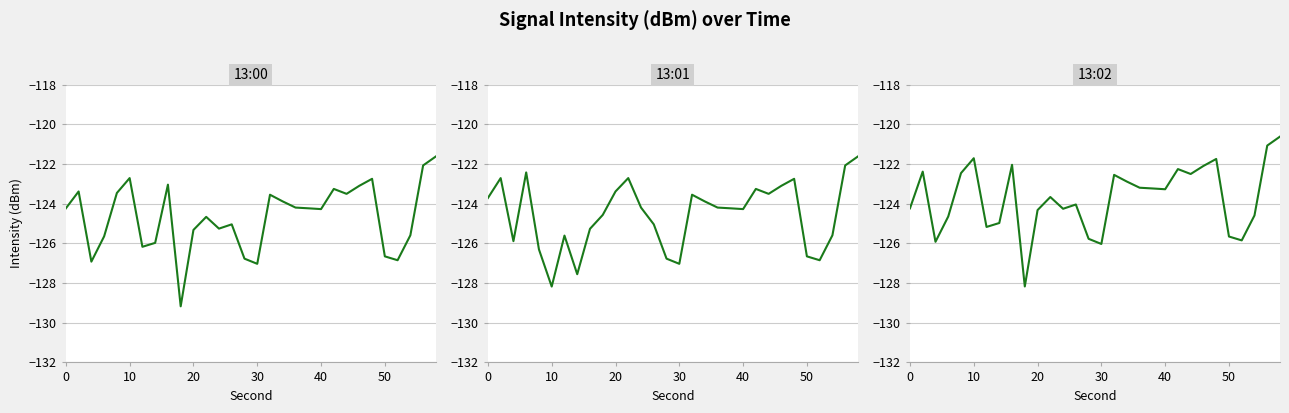

Count the number of data series in this chart.

3